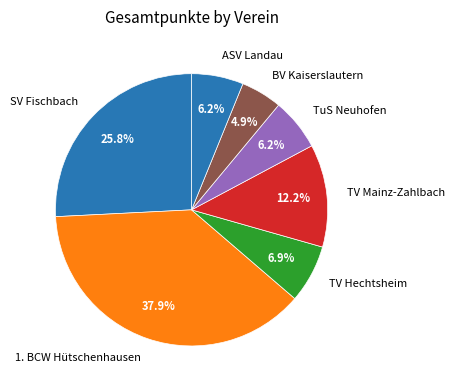

How many slices are in this pie chart?

7